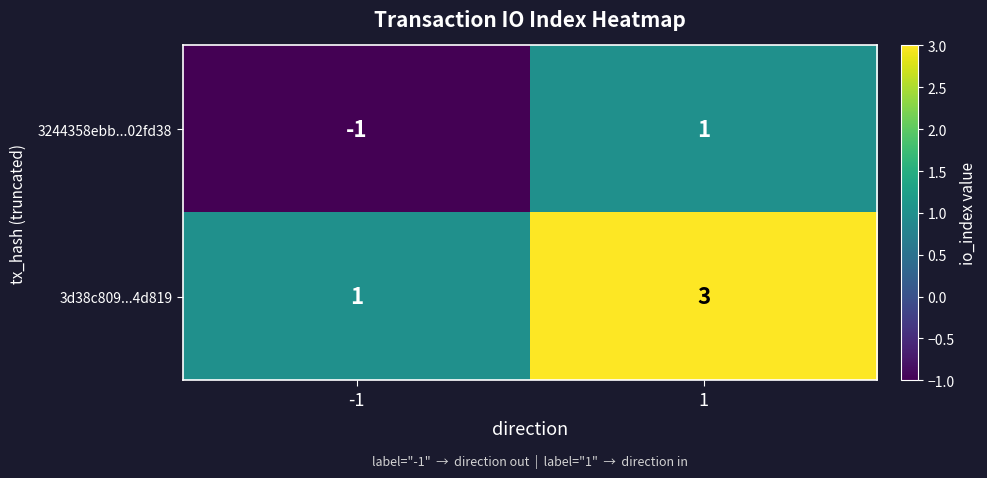

Is the value of 3d38c809...4d819 at 1 greater than the value of 3244358ebb...02fd38 at 1?

Yes